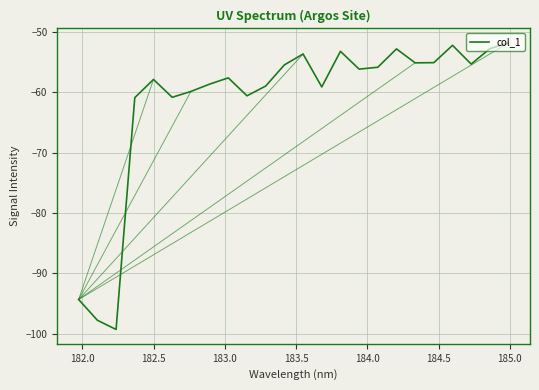

How many lines are shown in the chart?

1